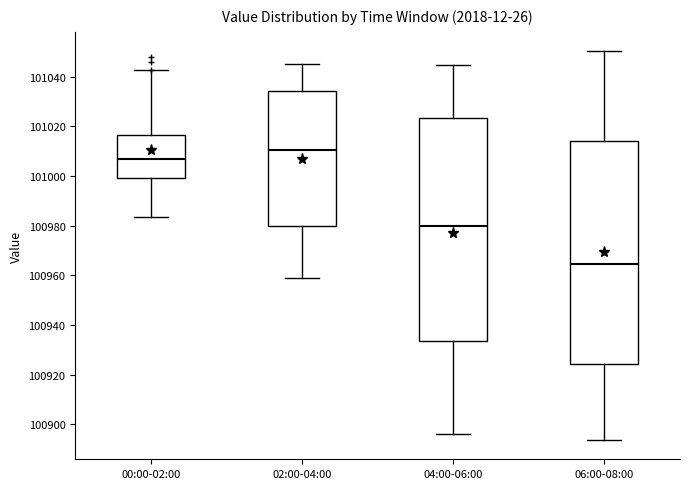

Where does the upper whisker of the box for 06:00-08:00 end on the y-axis? The values are not printed on the chart, so give them approximately, as read against the axis.

101050